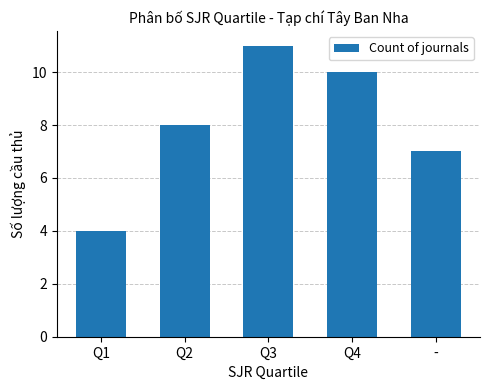

What is the value of the 1st bar from the left?

4